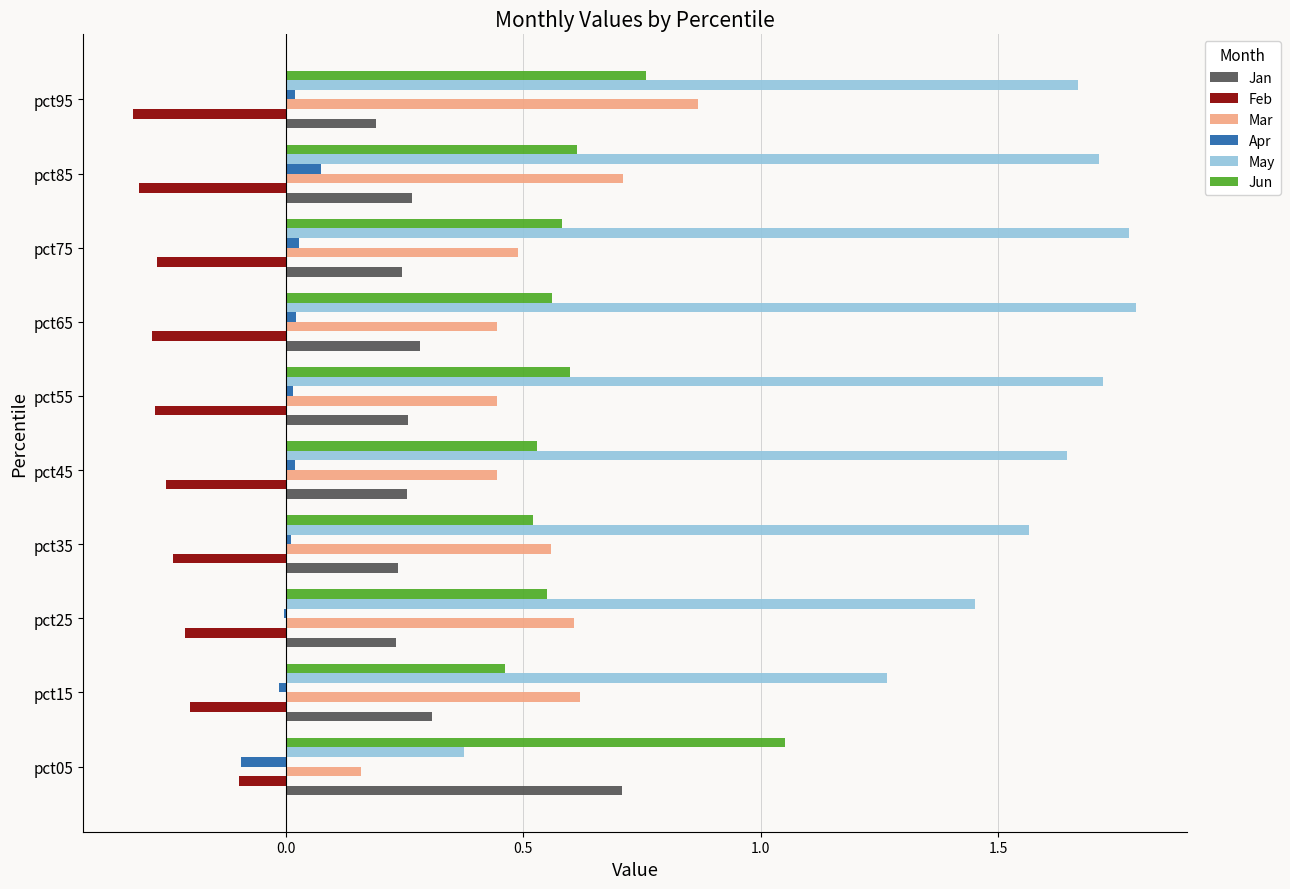

Between pct15 and pct95, which series saw the biggest shift?

May